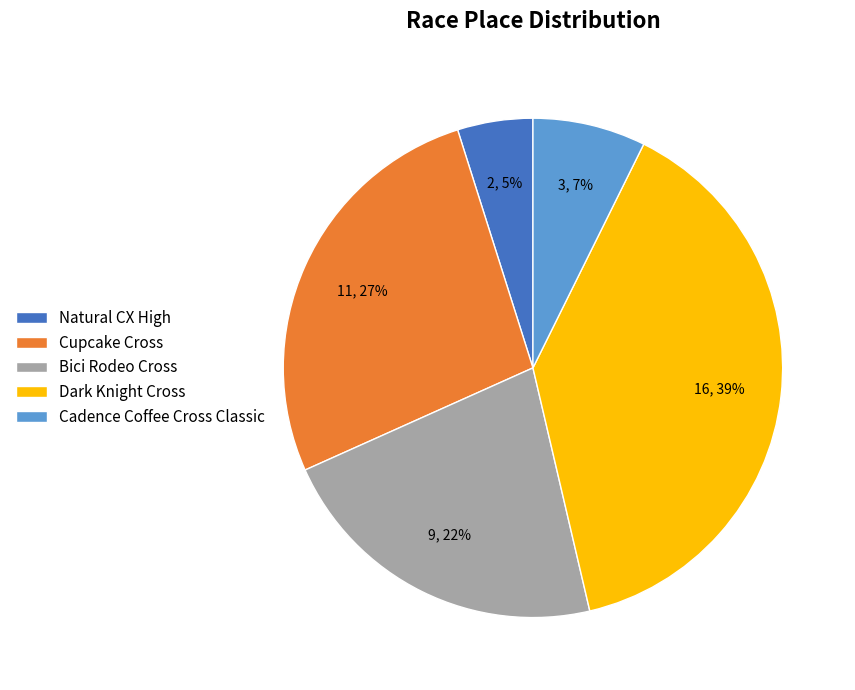

How many slices are in this pie chart?

5